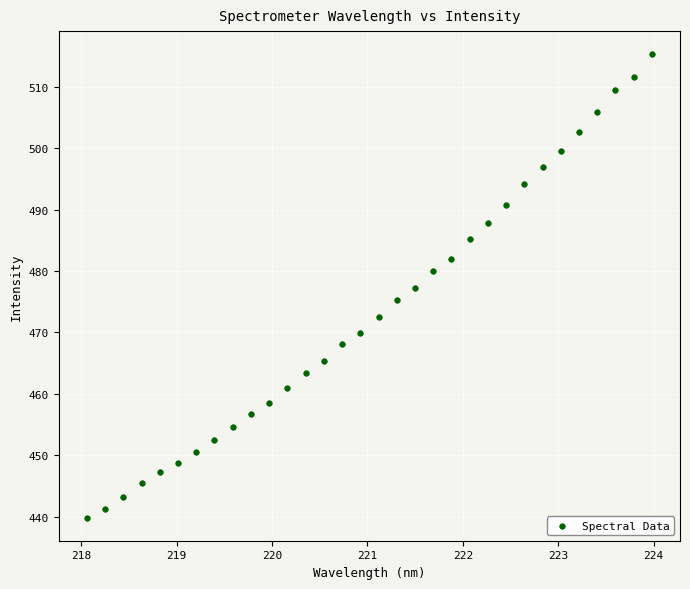

What is the range of X values (max minus min)?

5.9